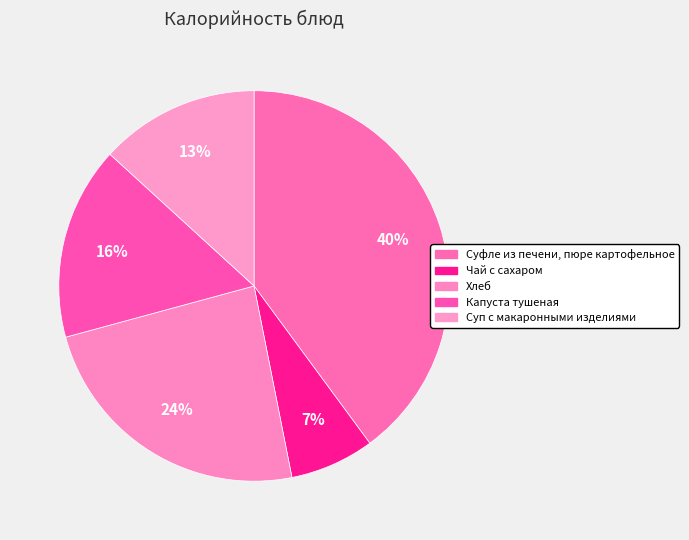

Count the number of slices in the pie.

5